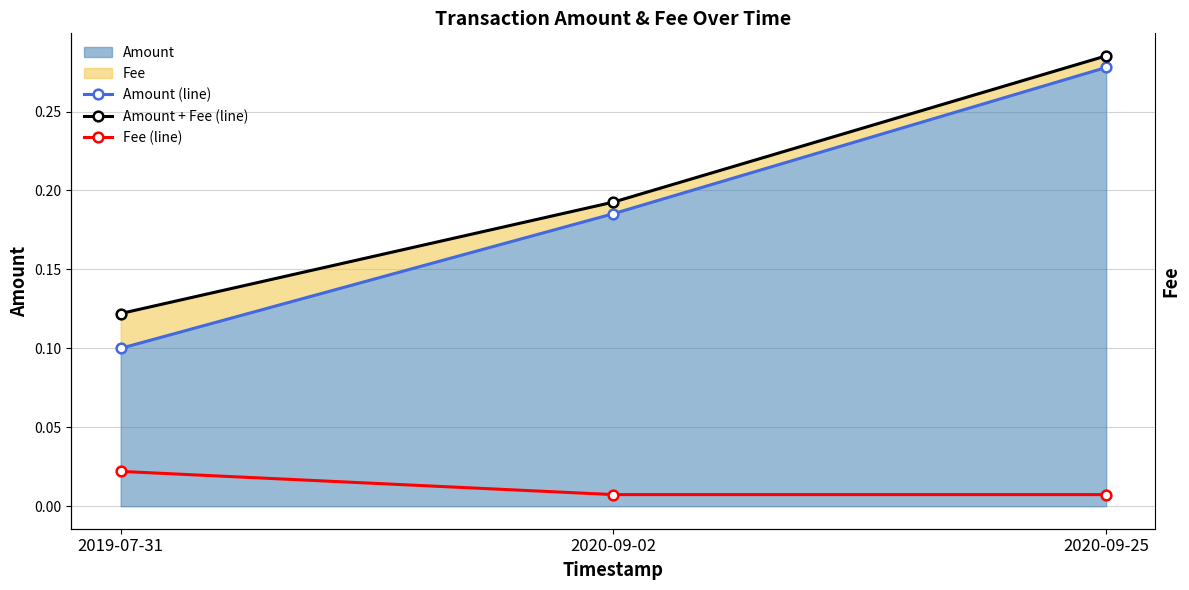

Reading left to right, transcribe all the data shown in this chart.

Amount (line): 2019-07-31=0.1	2020-09-02=0.2	2020-09-25=0.3
Amount + Fee (line): 2019-07-31=0.1	2020-09-02=0.2	2020-09-25=0.3
Fee (line): 2019-07-31=0.0	2020-09-02=0.0	2020-09-25=0.0